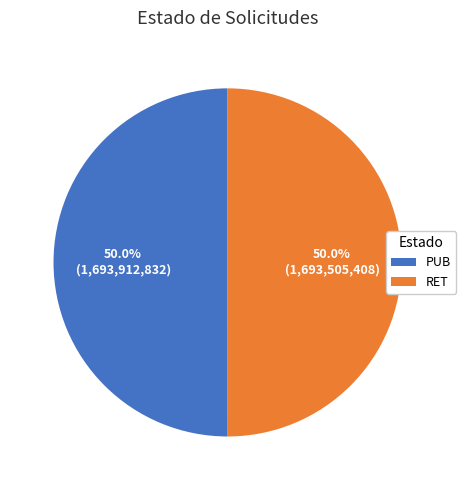

How much of the chart is everything except RET?

50.0%